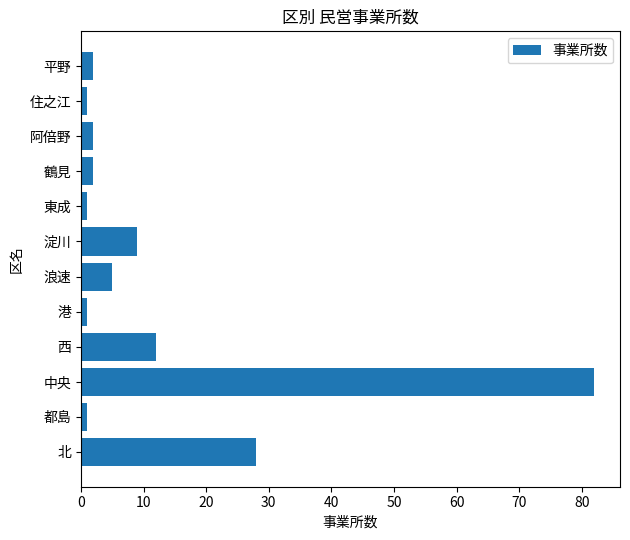

Is it true that the value at 北 is 28?

True